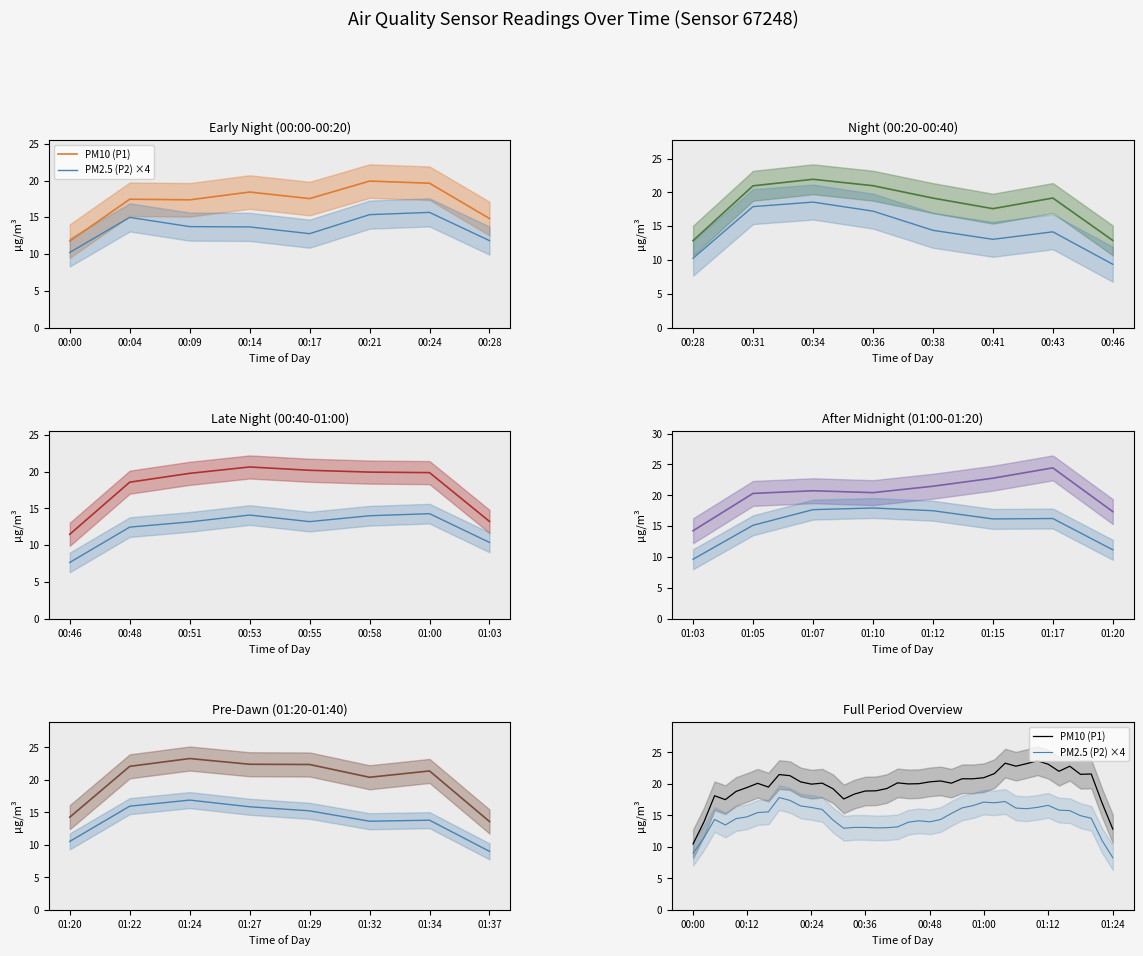

What is the difference between the second highest and minimum values in the PM2.5 (P2) ×4 series?

9.1